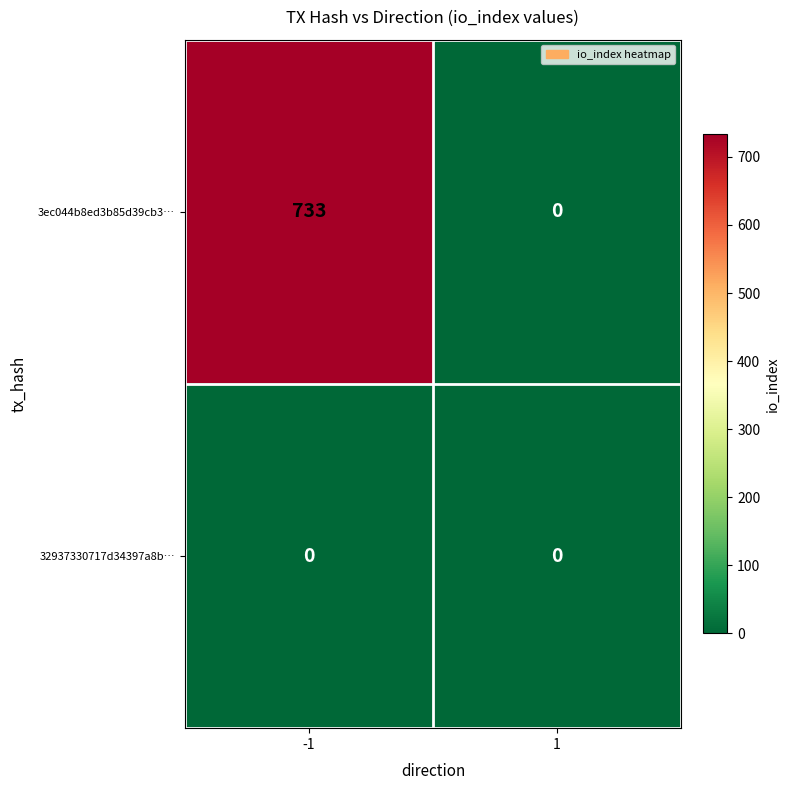

Reading right to left, list all the values displayed in this chart.

3ec044b8ed3b85d39cb3…: 0	733
32937330717d34397a8b…: 0	0